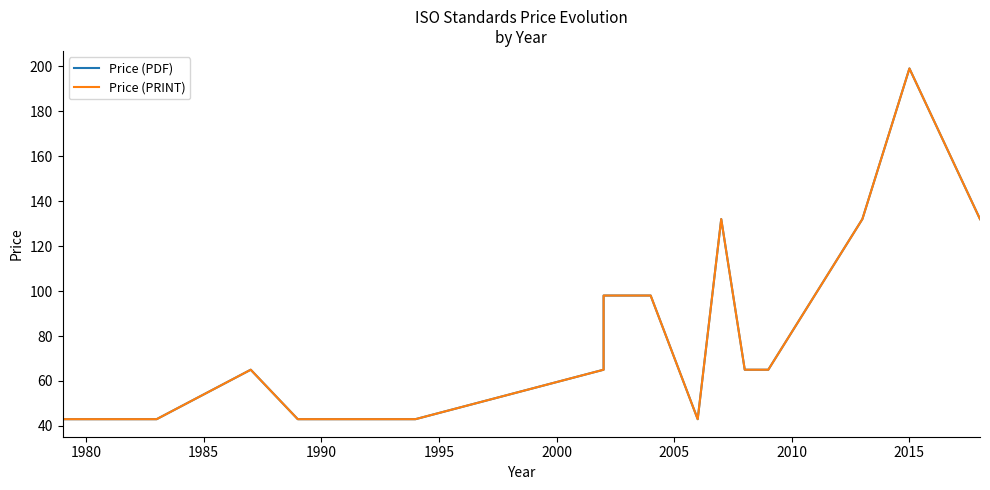

How many interior local valleys does the Price (PRINT) series have?

1